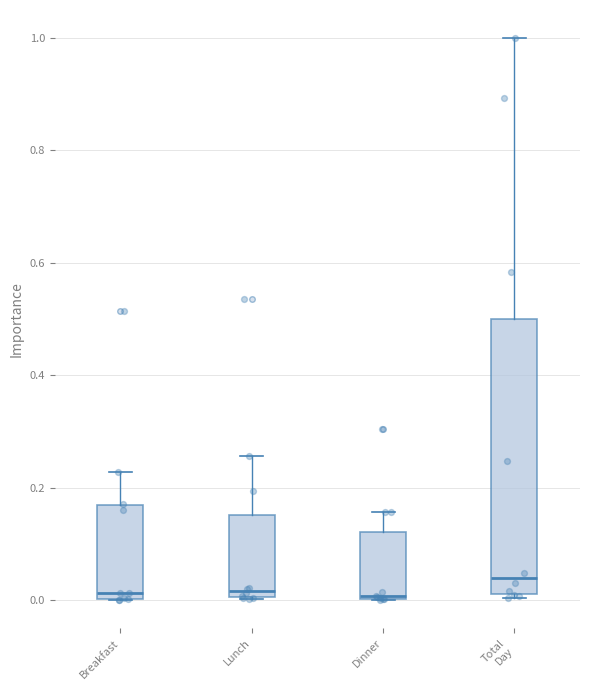

Which box is the tallest, from its lower edge to its upper edge?

Total Day